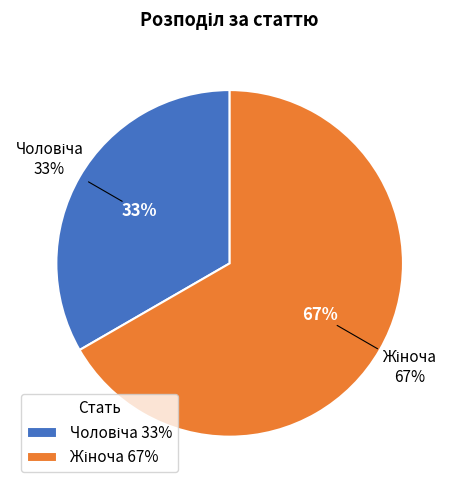

Is there a majority slice in this chart?

Yes